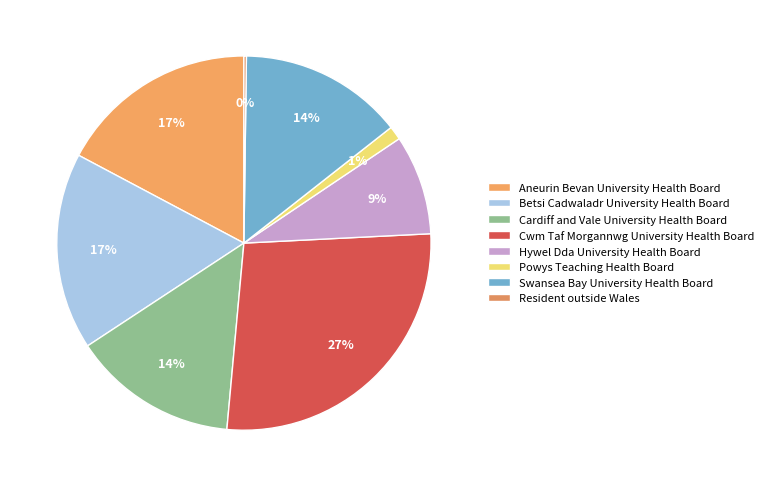

What is the smallest slice in the pie chart?

Resident outside Wales